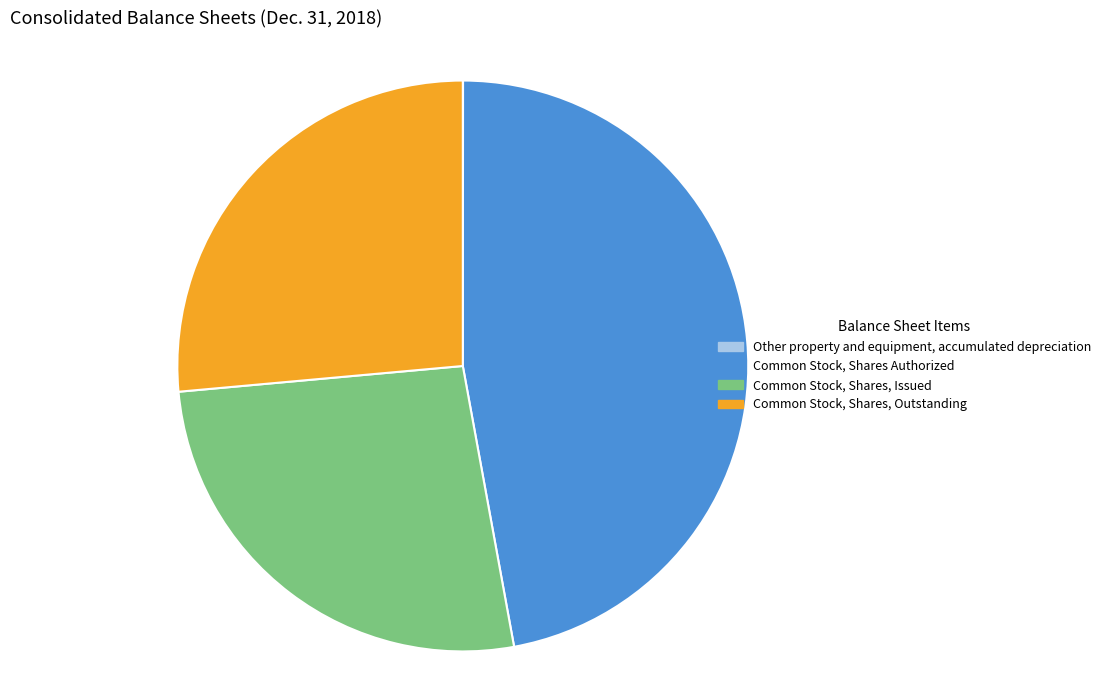

True or false: Common Stock, Shares, Issued accounts for 26% of the total.

True